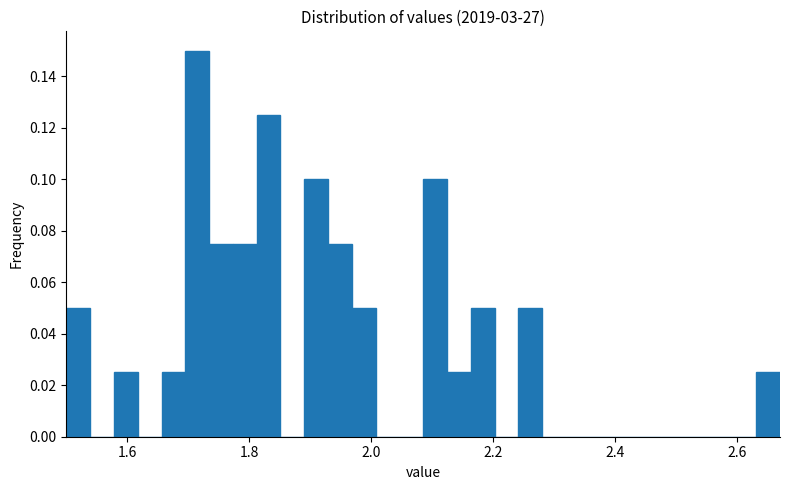

Read against the x-axis, roughly where is the centre of the tallest bar?

1.72